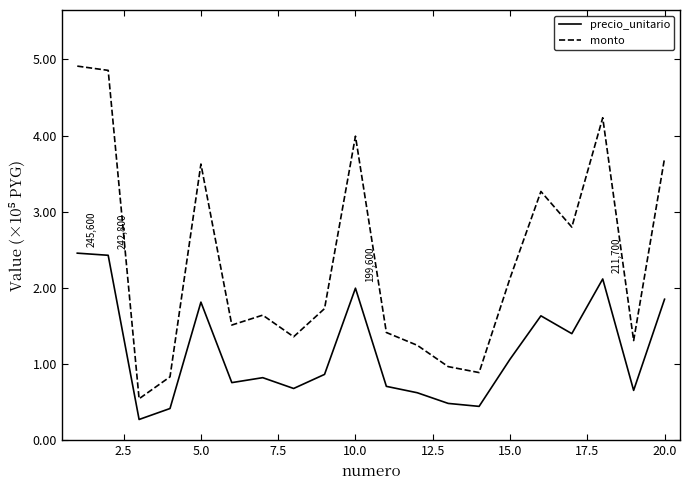

Is this an area chart (filled region under the line)?

No